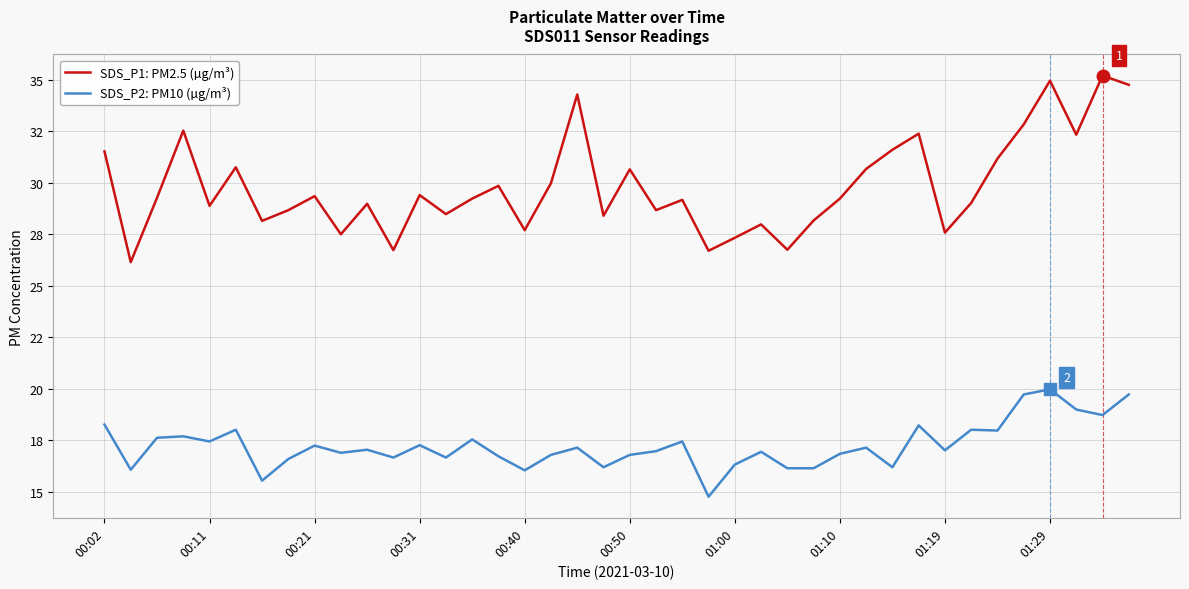

What is the difference between the second highest and second lowest values in the SDS_P1: PM2.5 (µg/m³) series?

8.3